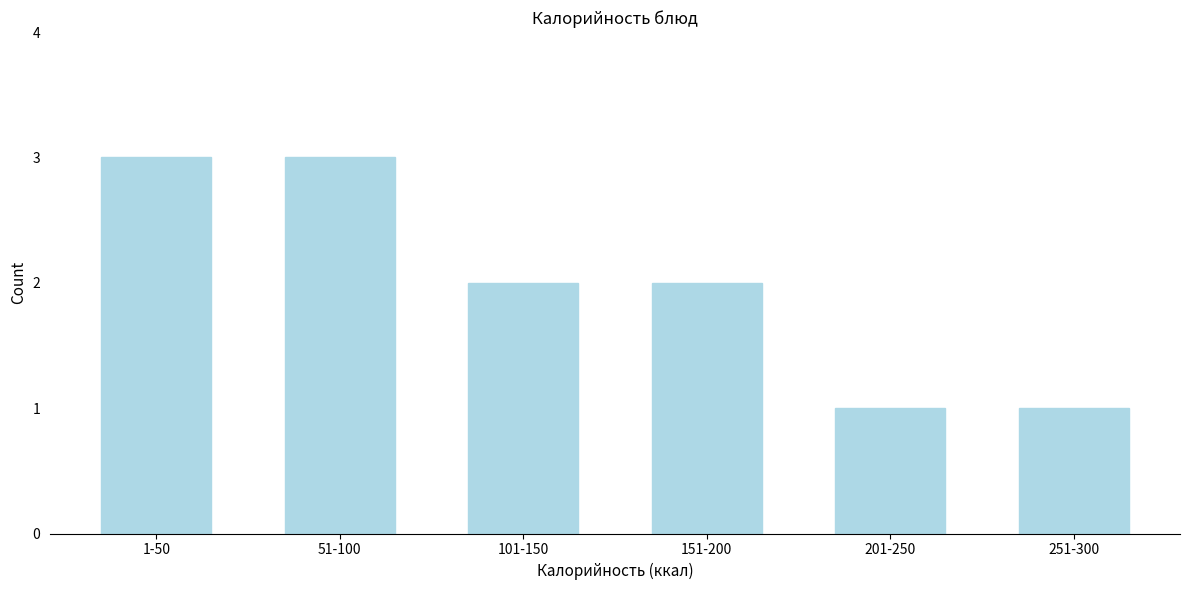

Reading right to left, list all the values displayed in this chart.

1	1	2	2	3	3